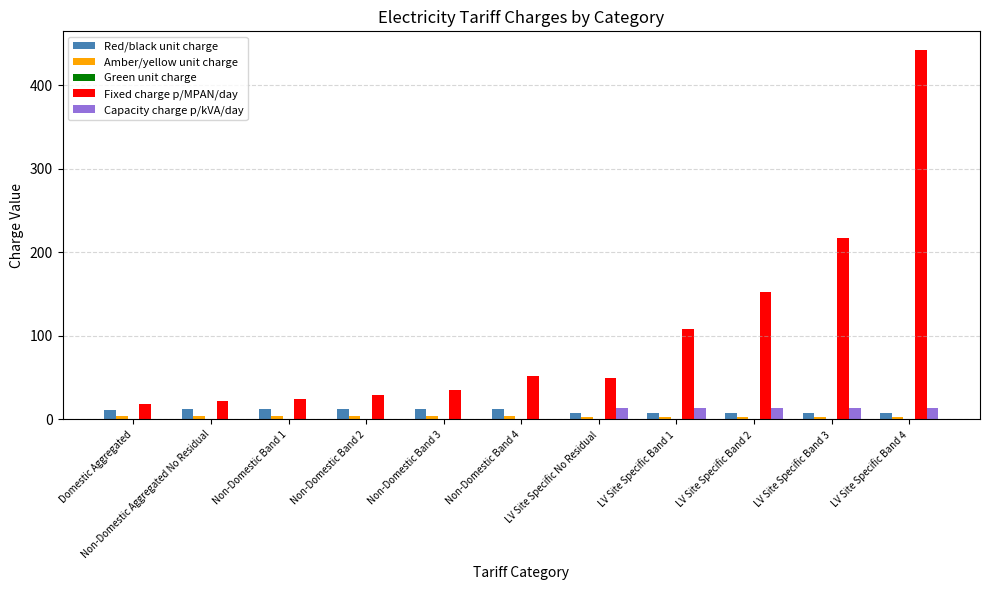

Which label corresponds to the largest value in the chart?

LV Site Specific Band 4